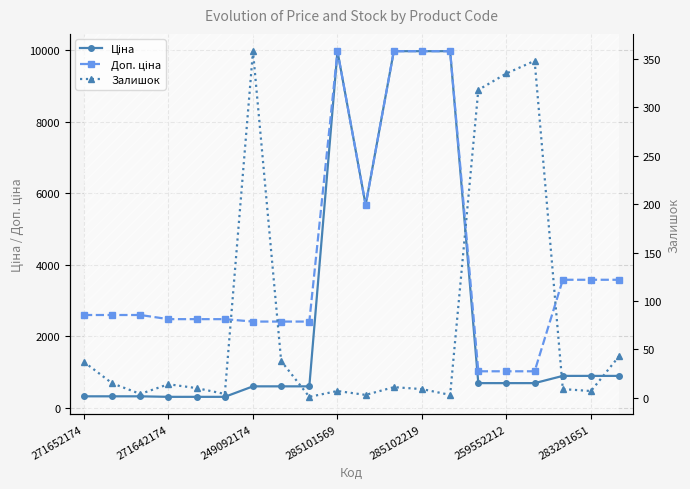

What value does the Ціна series have at 17?

895.9